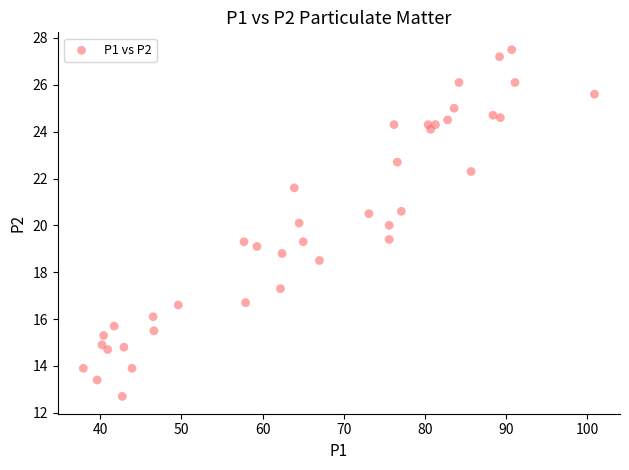

What is the range of Y values (max minus min)?

14.8